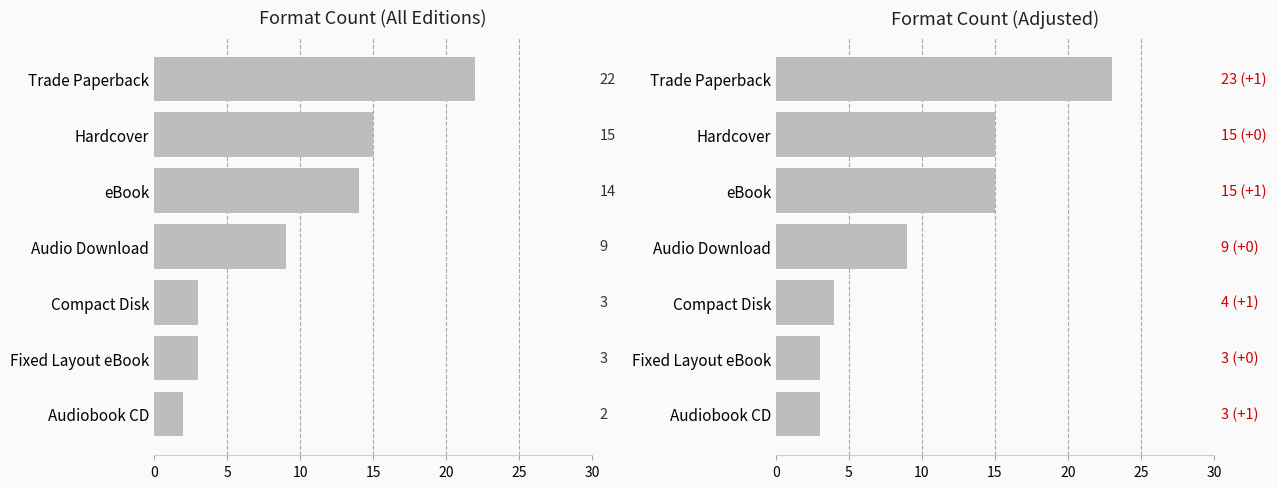

Count the number of data series in this chart.

1